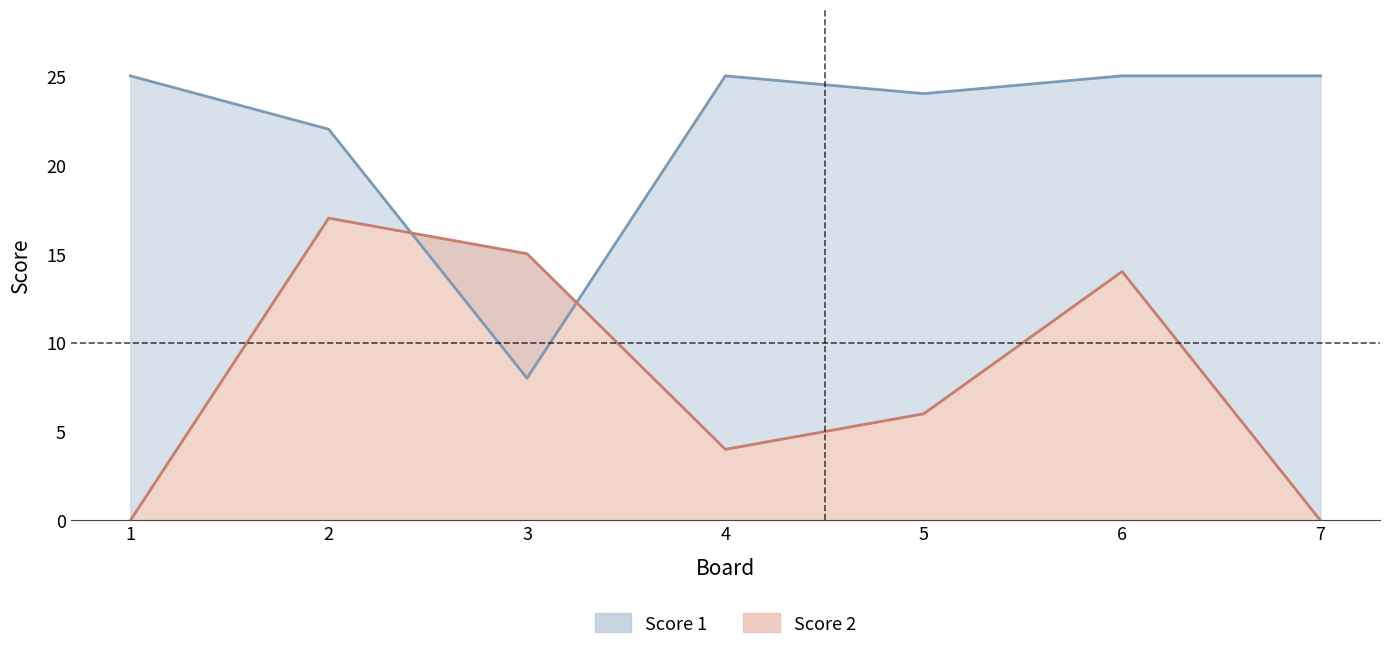

Which category has the lowest value in the Score 2 series?

1